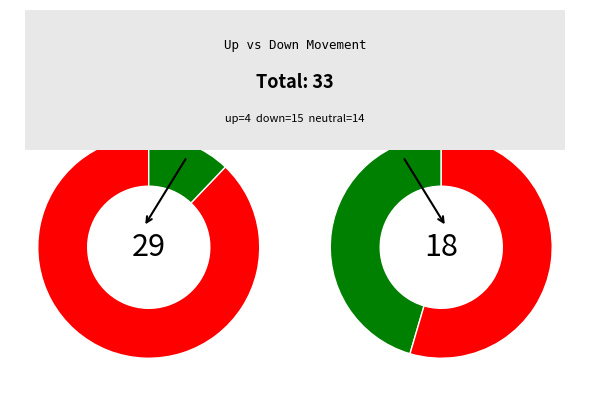

Rank the categories by value from lowest to highest.

up, -, down